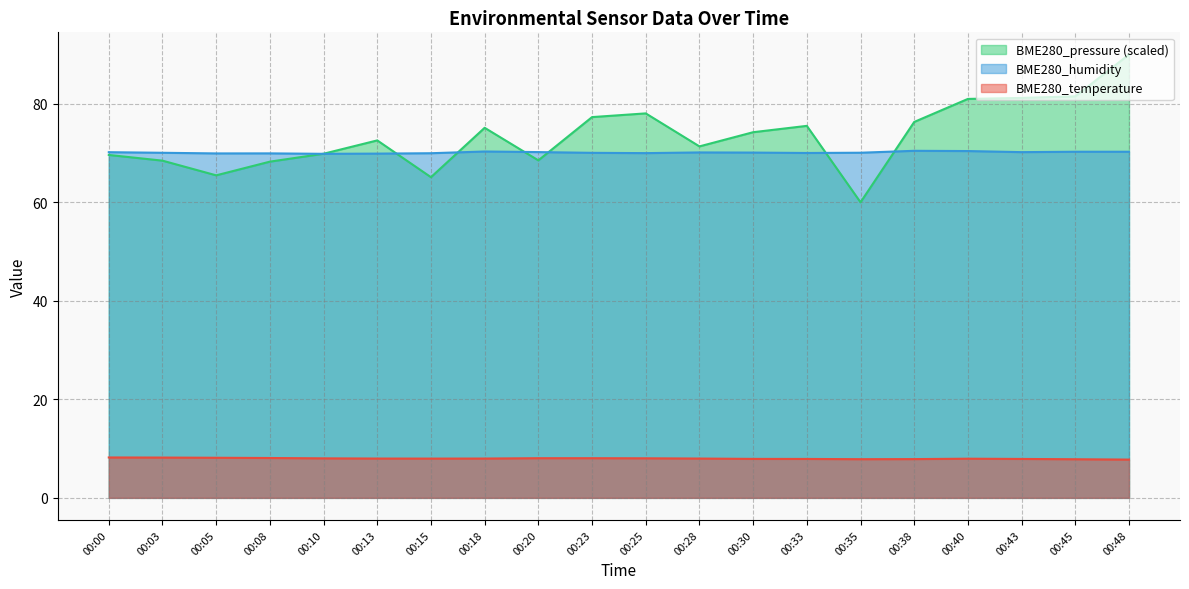

What is the average value of the BME280_temperature series?

8.0